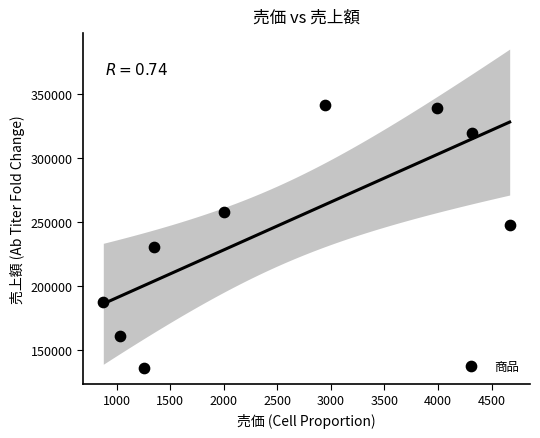

What is the range of Y values (max minus min)?

205516